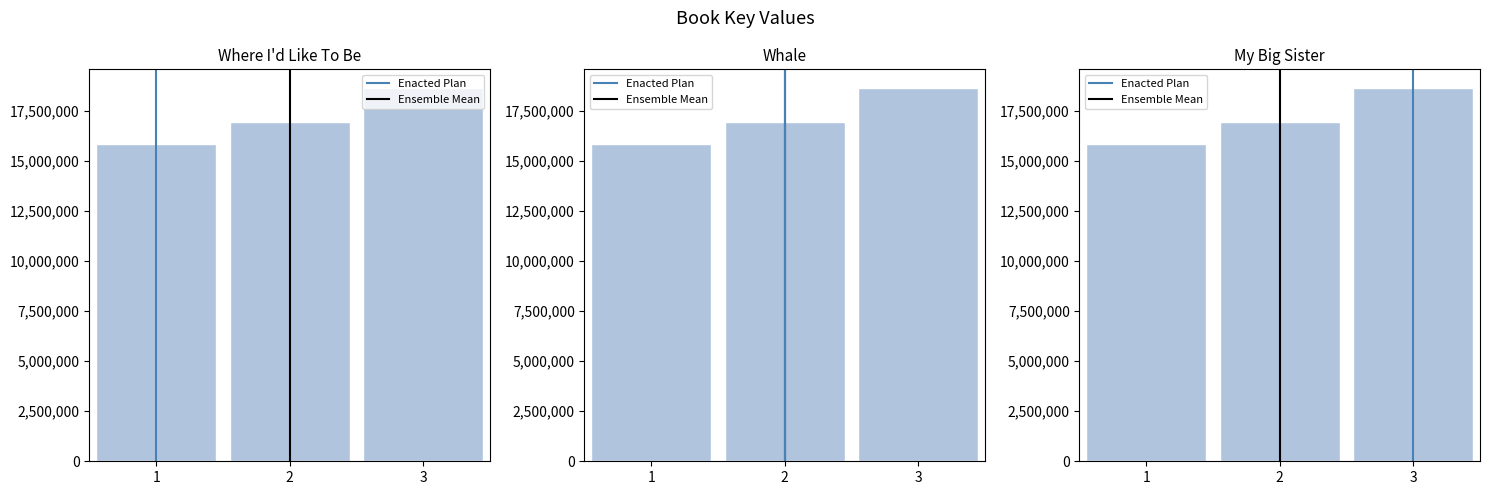

What is the greatest value displayed?

18652117